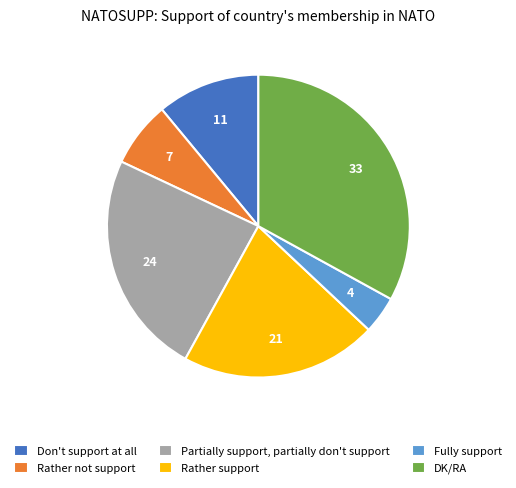

Between Rather not support and Don't support at all, which is larger?

Don't support at all